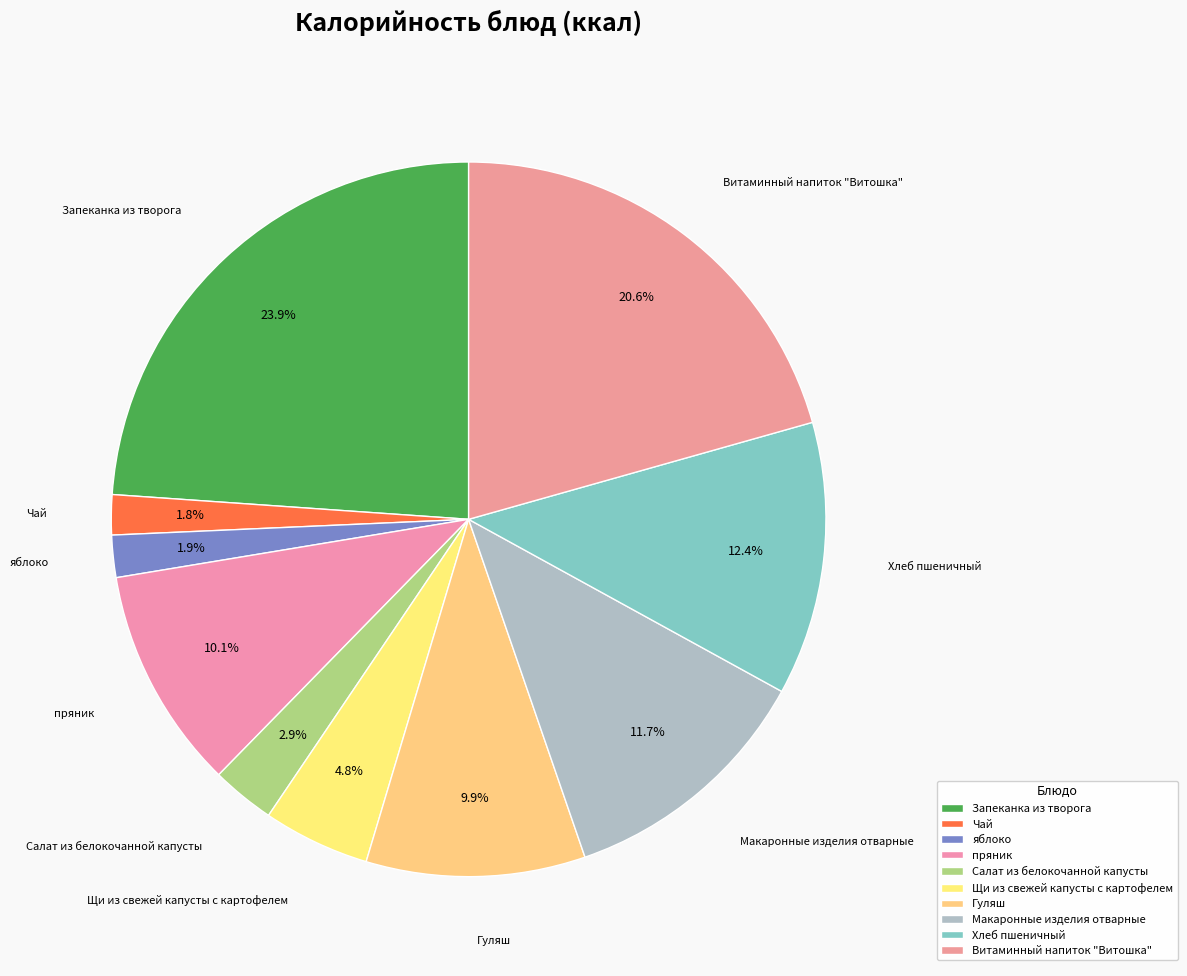

Is пряник the majority of the pie?

No